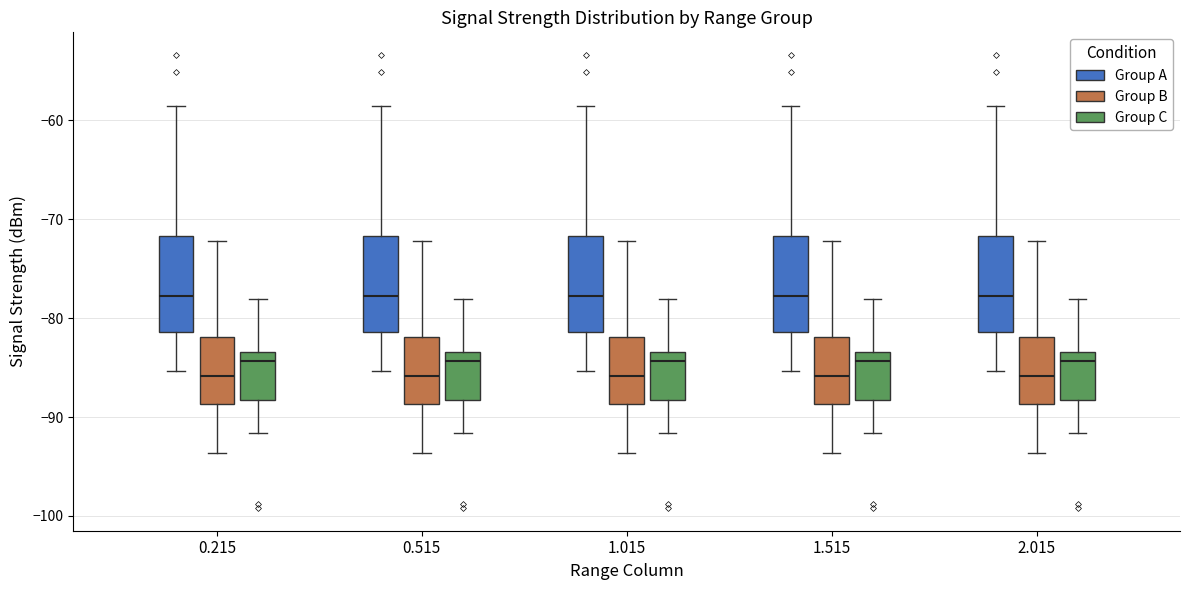

Where does the upper whisker of the box for 0.215 (Group B) end on the y-axis? The values are not printed on the chart, so give them approximately, as read against the axis.

-72